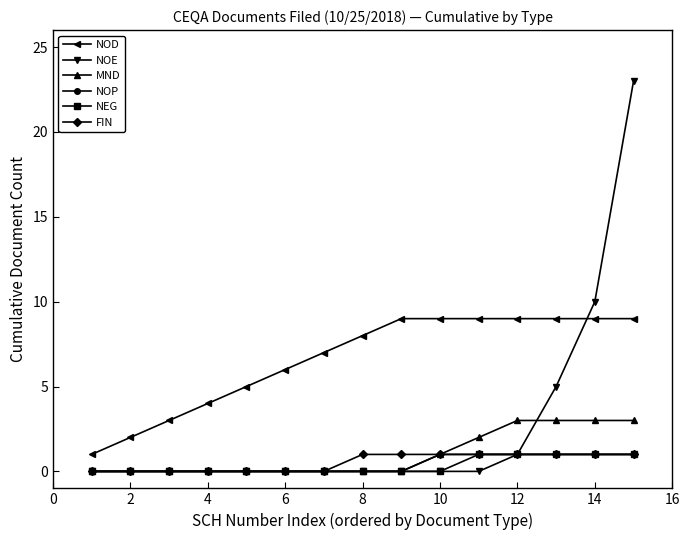

Is this an area chart (filled region under the line)?

No